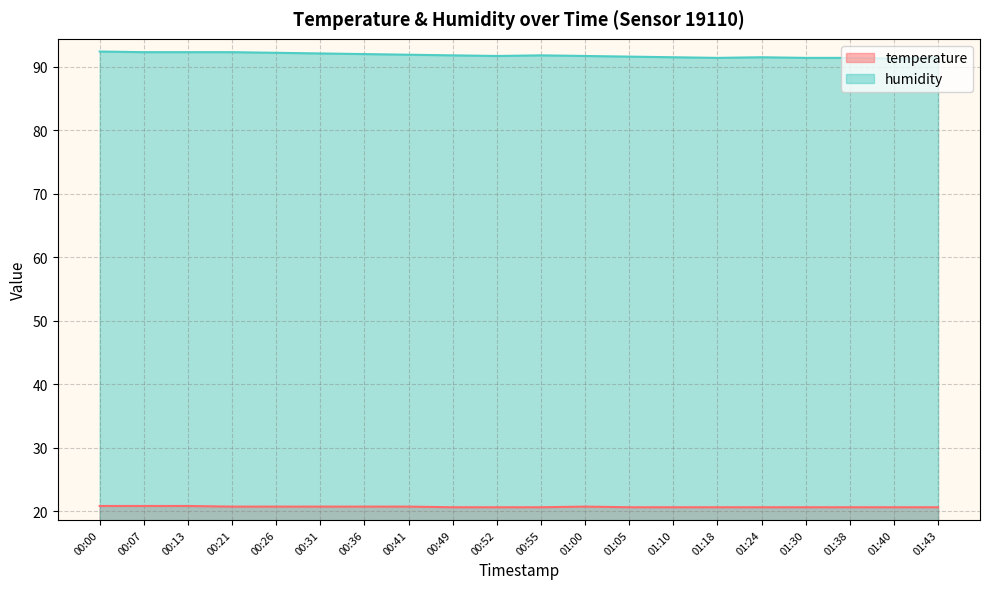

Does the chart have visible grid lines?

Yes